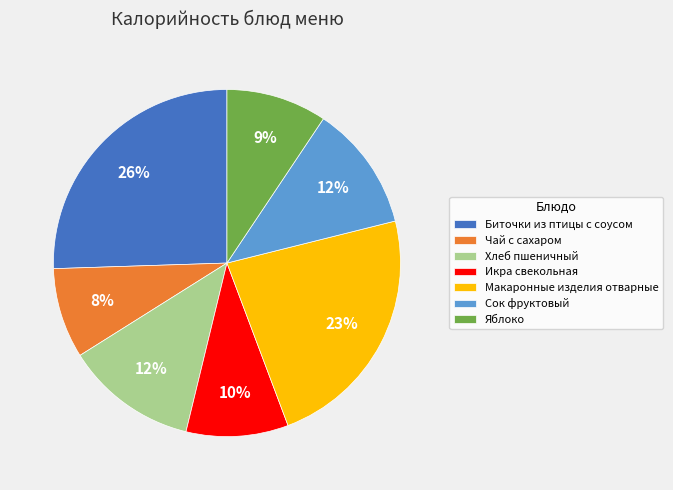

Is there any slice that represents more than half of the pie?

No